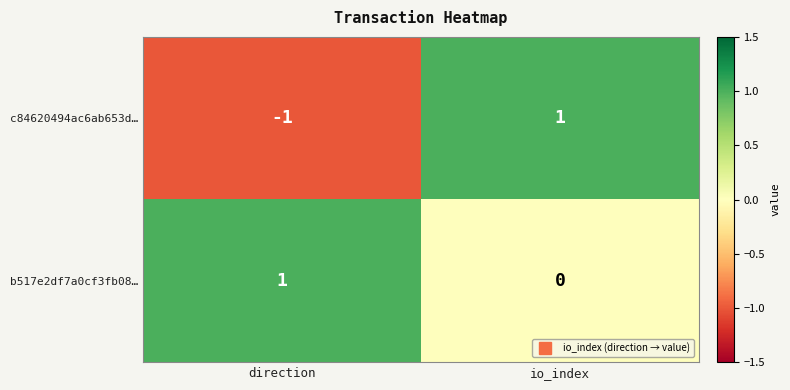

At which category is the sum across all series the highest?

io_index